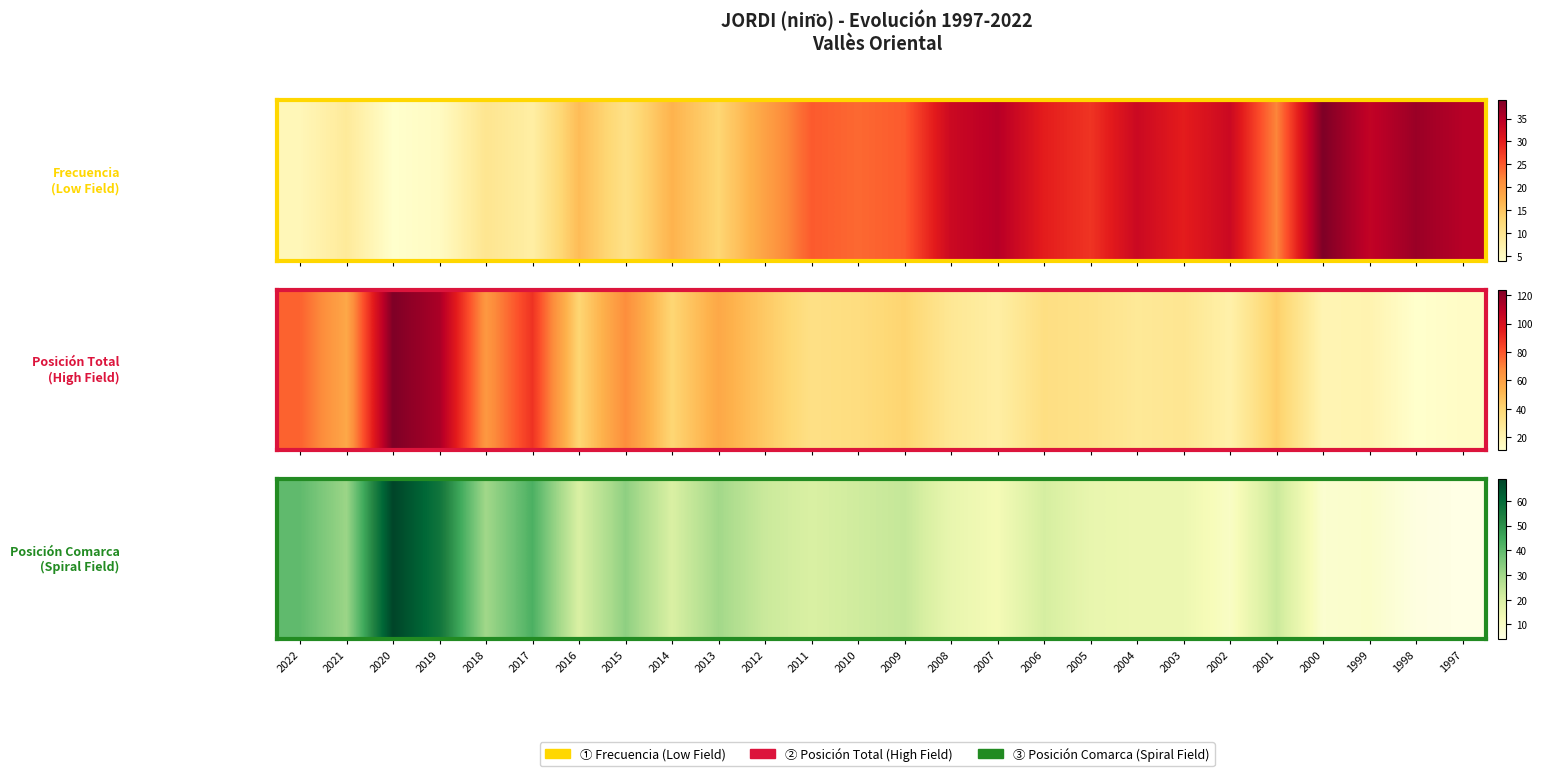

The chart shows a value of 83 at 2019. True or false?

False